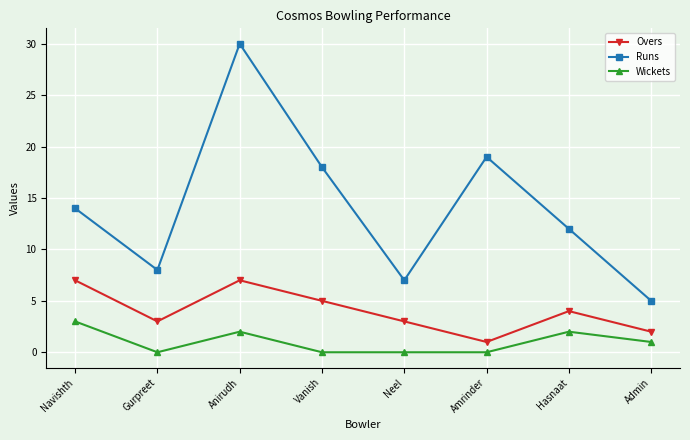

How many data points does each series have?

8